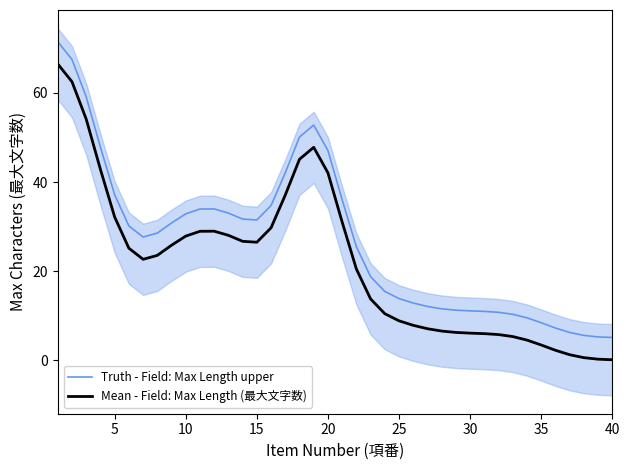

True or false: Truth - Field: Max Length upper has a value of 32.8 at 10.

True